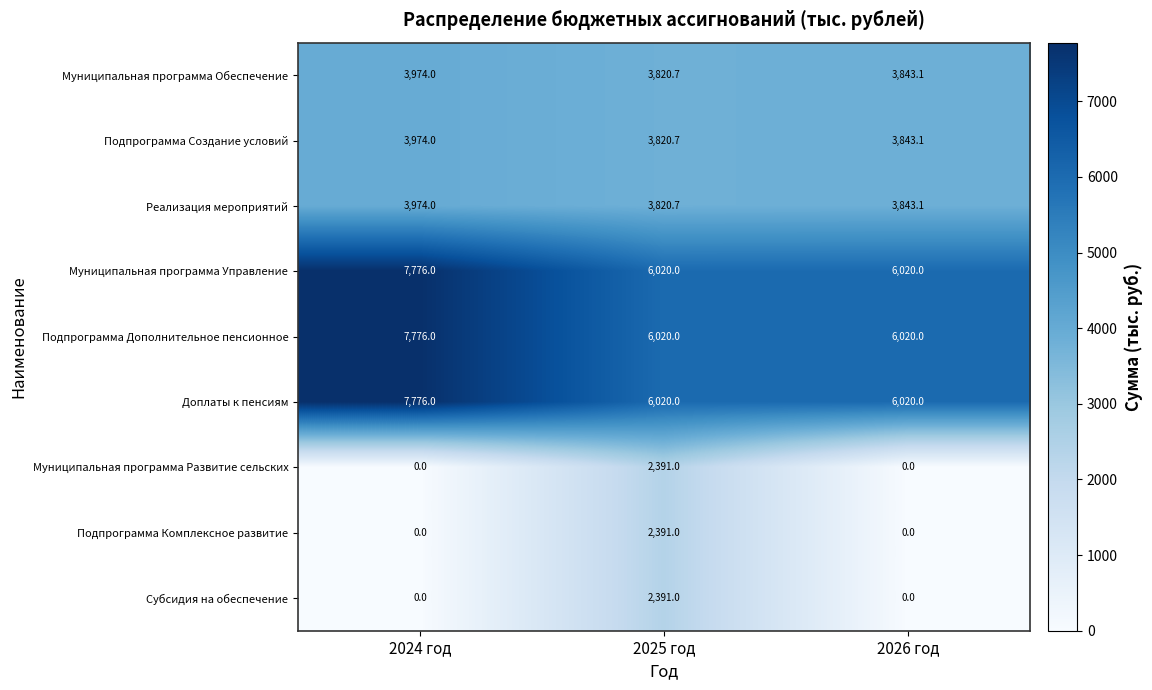

Which category has the highest value across all series?

2024 год